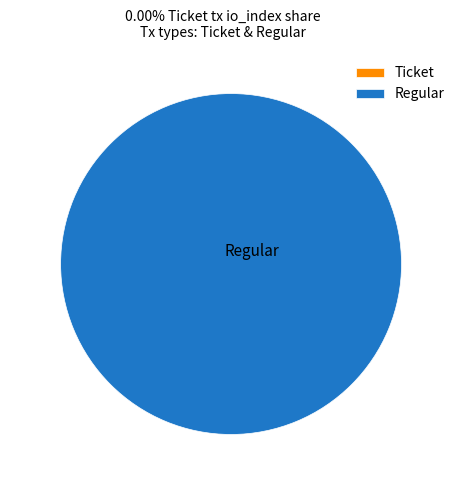

Is it true that Regular is 100% of the pie?

True